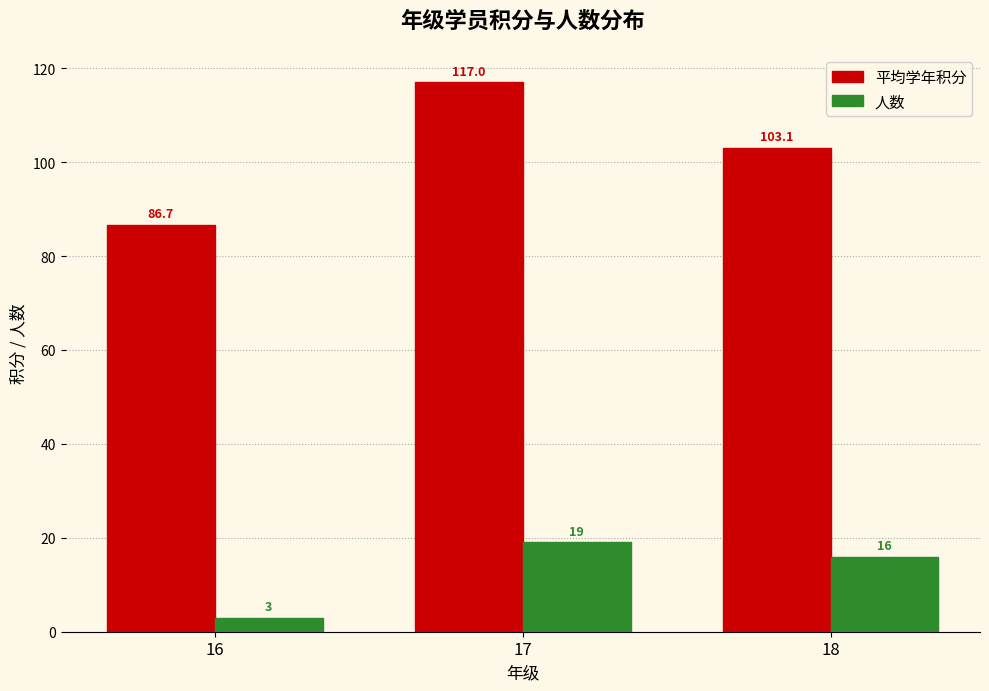

Reading left to right, what are all the values shown in this chart?

平均学年积分: 16=86.7	17=117.0	18=103.1
人数: 16=3.0	17=19.0	18=16.0